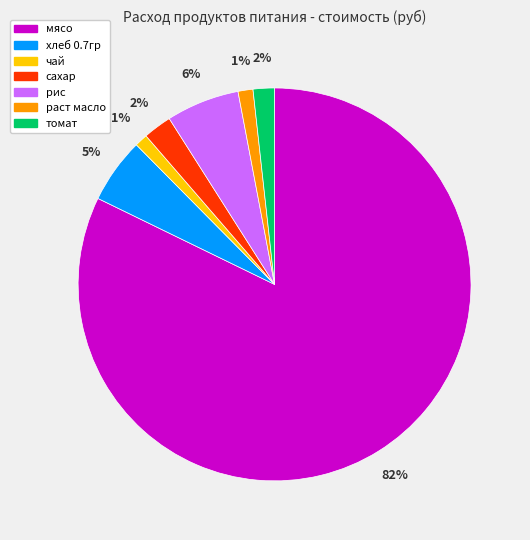

To the nearest percent, what is the combined percentage of рис and томат?

8%